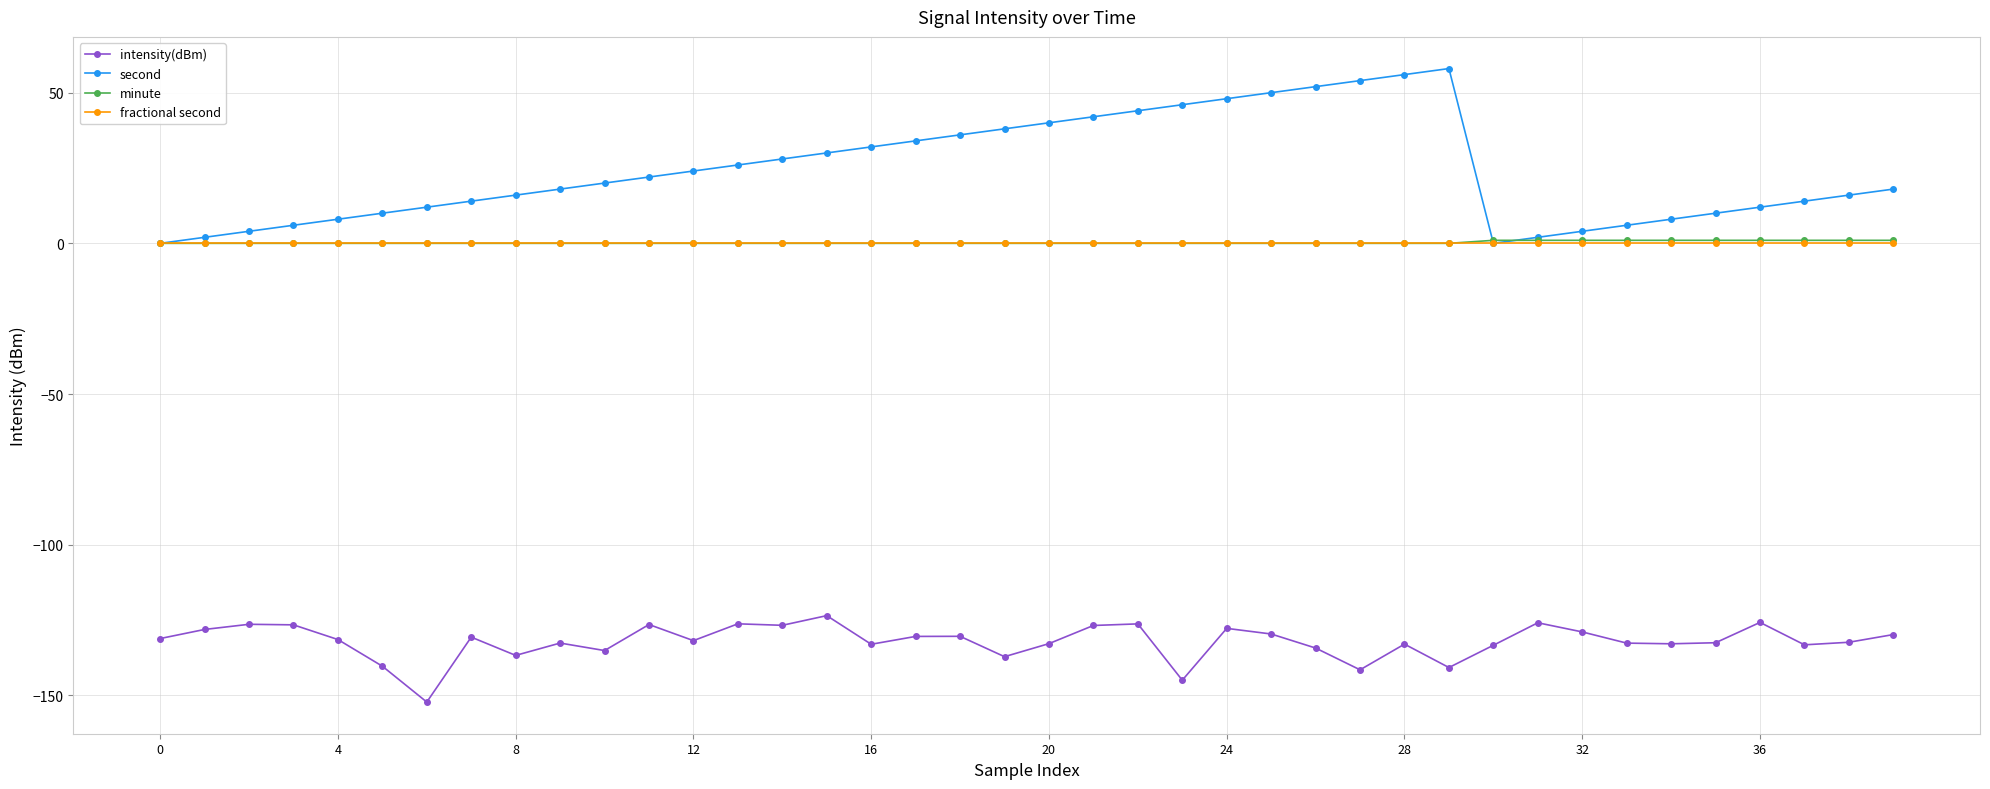

What is the smallest value displayed?

-152.2